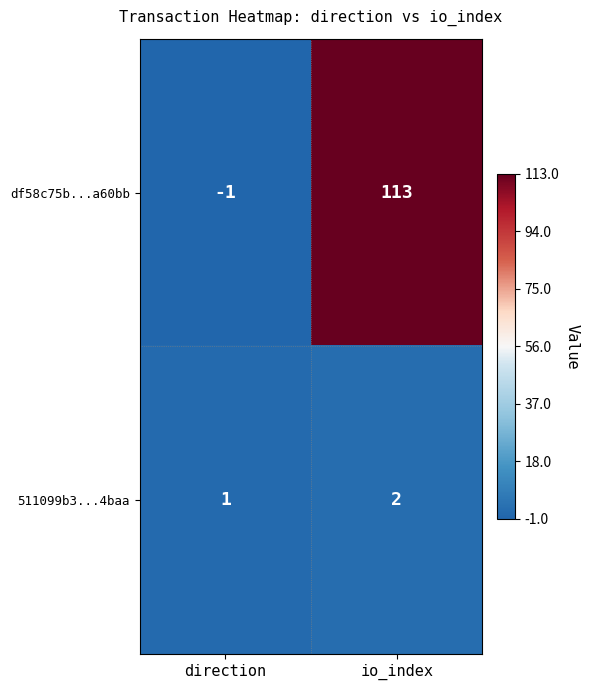

Rank the series by their average value, from lowest to highest.

511099b3...4baa, df58c75b...a60bb